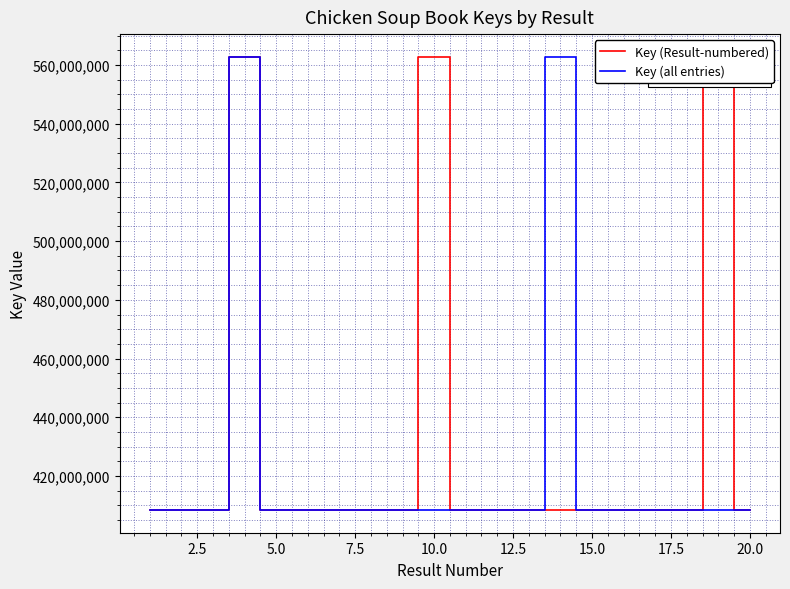

Does the chart display data point markers on the line(s)?

No